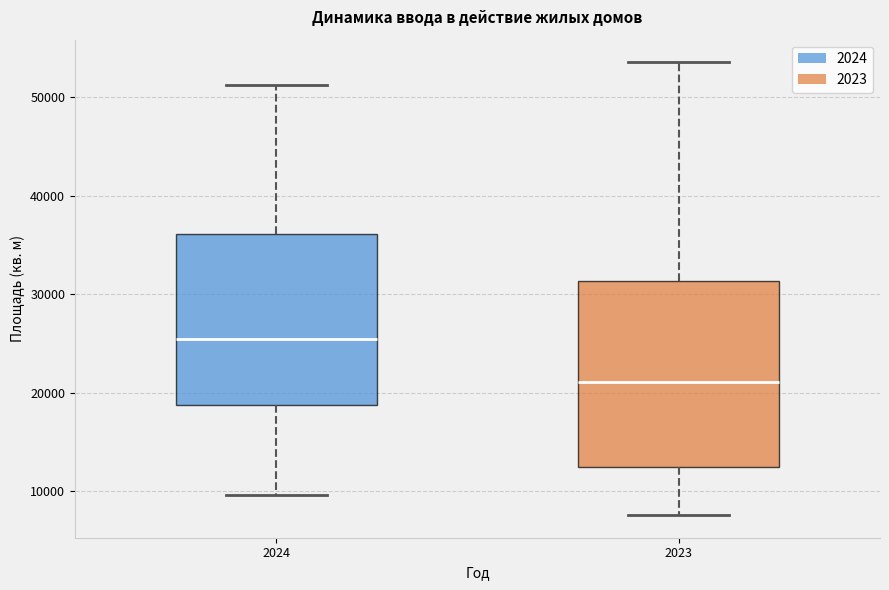

Where does the median line of the box at x = 2023 sit on the y-axis? The values are not printed on the chart, so give them approximately, as read against the axis.

21000